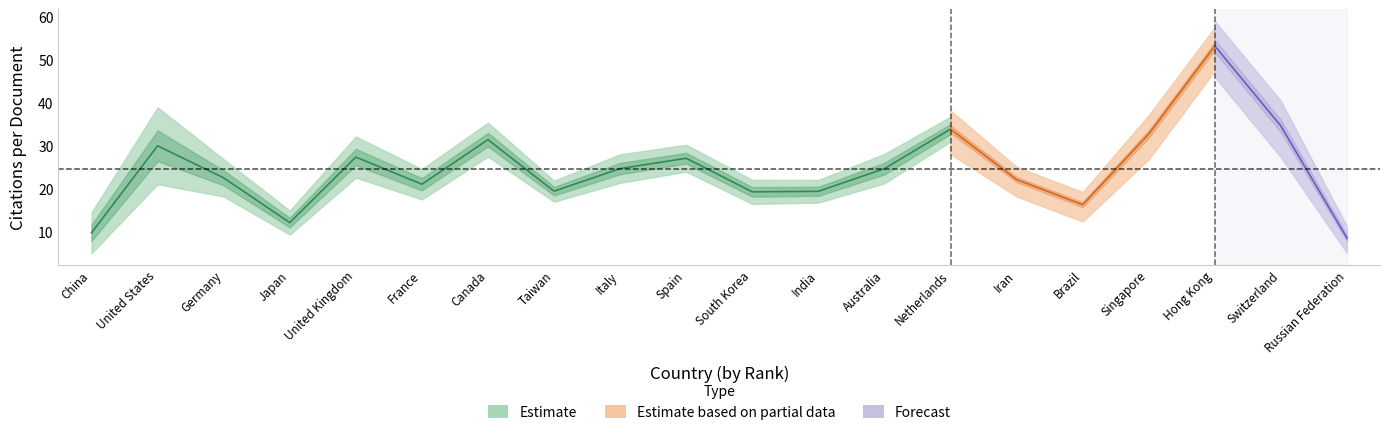

In Citations per document, how many points are lower than both neighbors (excluding endpoints)?

5